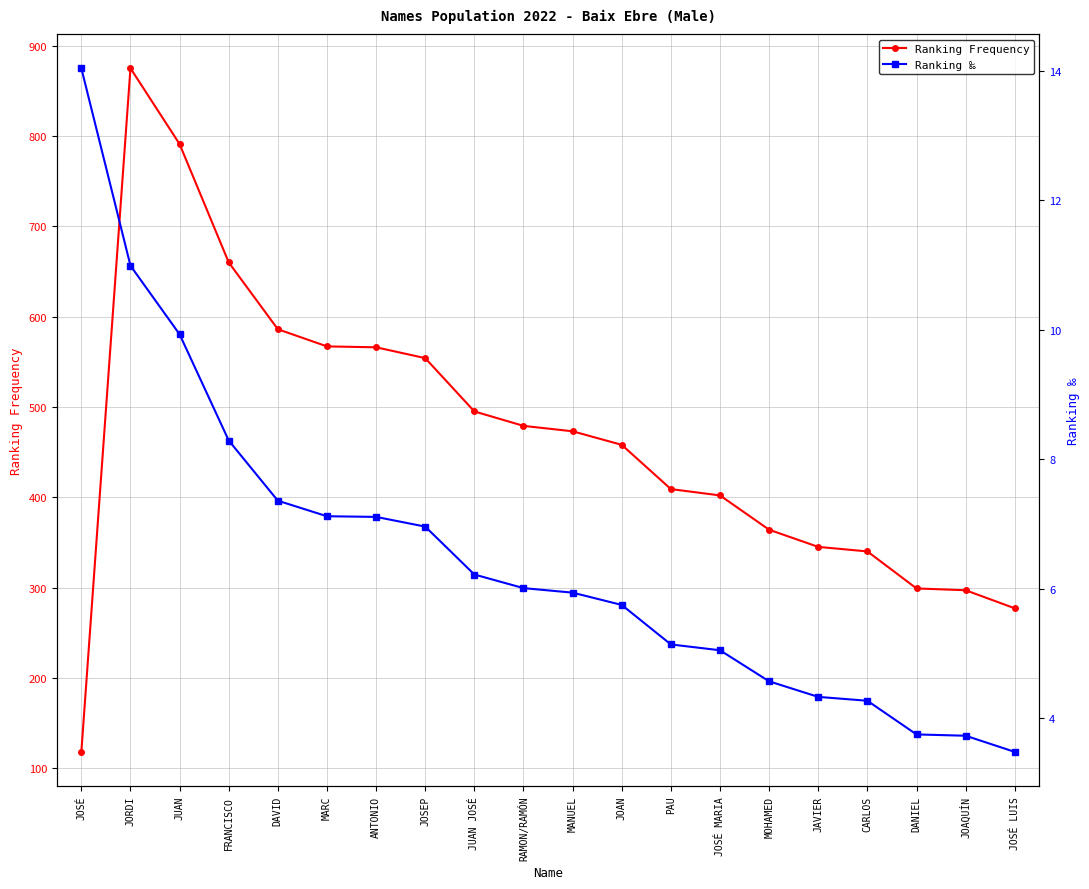

At MANUEL, list the series in order from largest to smallest.

Ranking Frequency, Ranking ‰